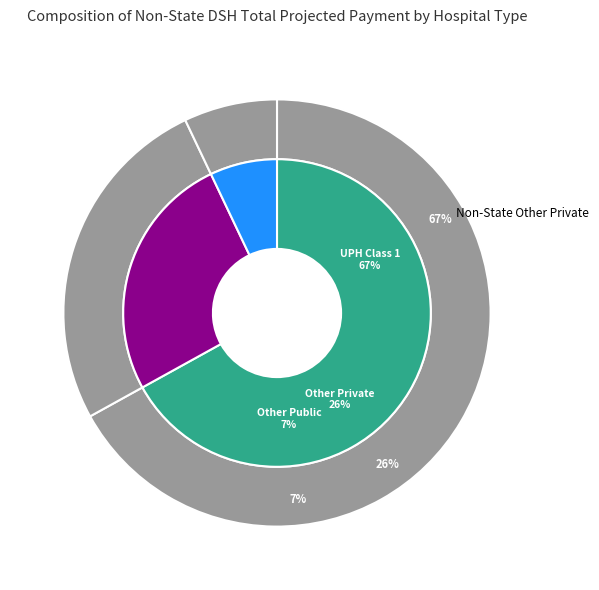

Combined, do Non-State Owned All Other Private Hospitals and Non-State Owned Urban Public Hospital Class 1 account for over 50%?

Yes